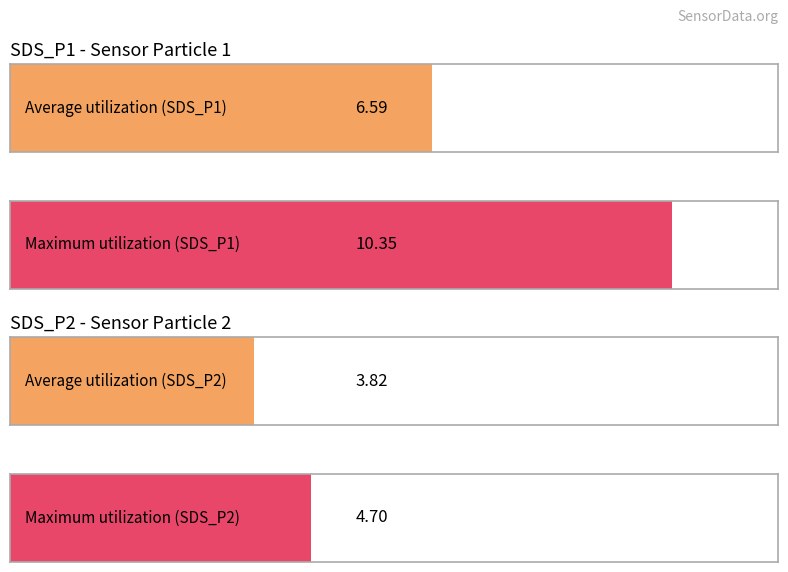

Which series has the largest range (max minus min)?

SDS_P1